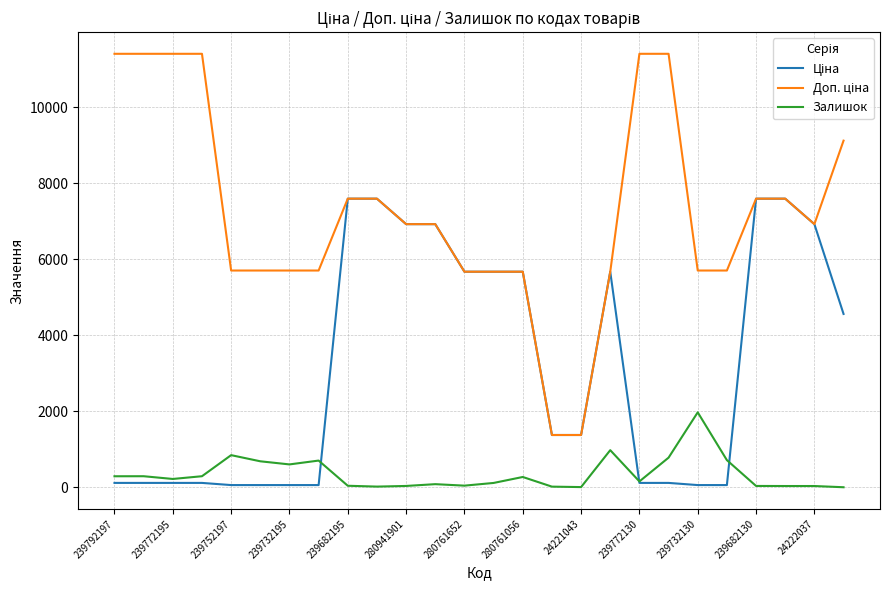

What is the maximum value shown in the chart?

11410.0